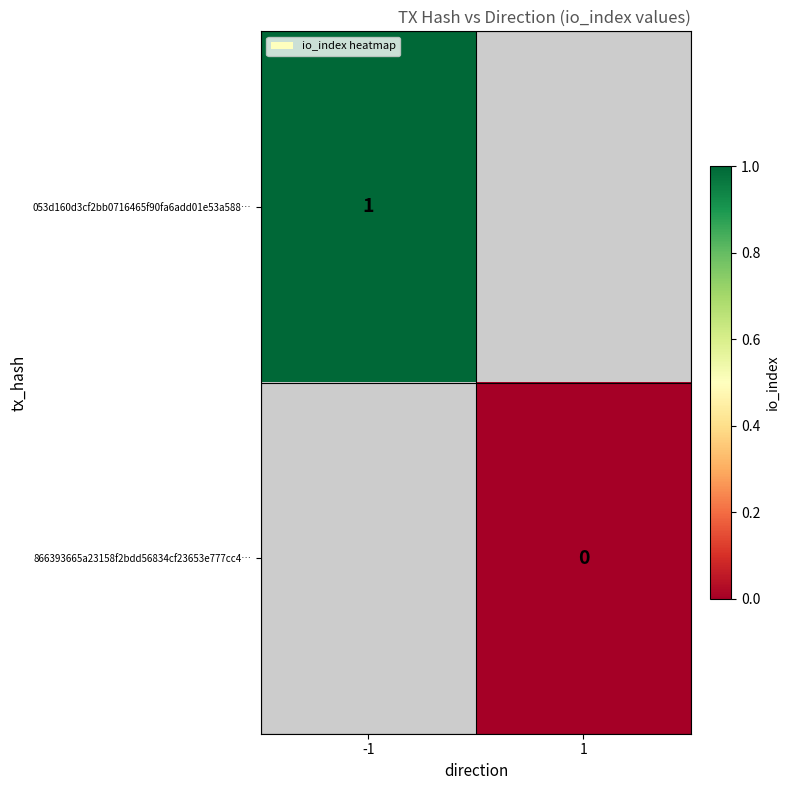

True or false: 053d160d3cf2bb0716465f90fa6add01e53a588… has a value of 0 at -1.

False